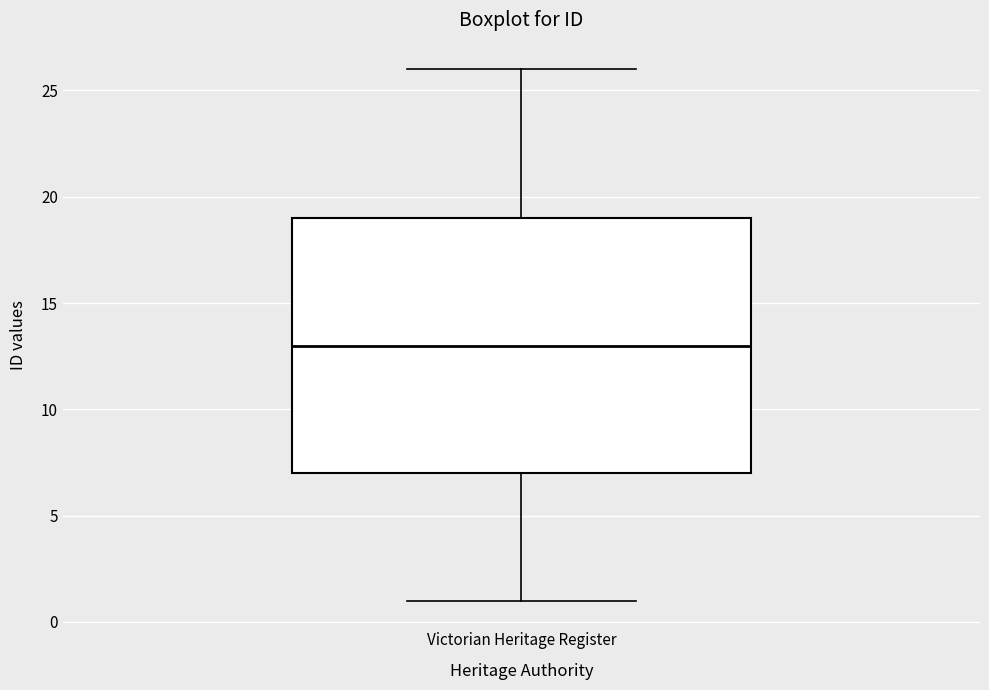

Transcribe this box plot: give where the median line is, the range the box spans, and where the two whiskers end, as read against the y-axis. The values are not printed on the chart, so give them approximately, as read against the axis.

median 13, box 7 to 19, whiskers 1 to 26